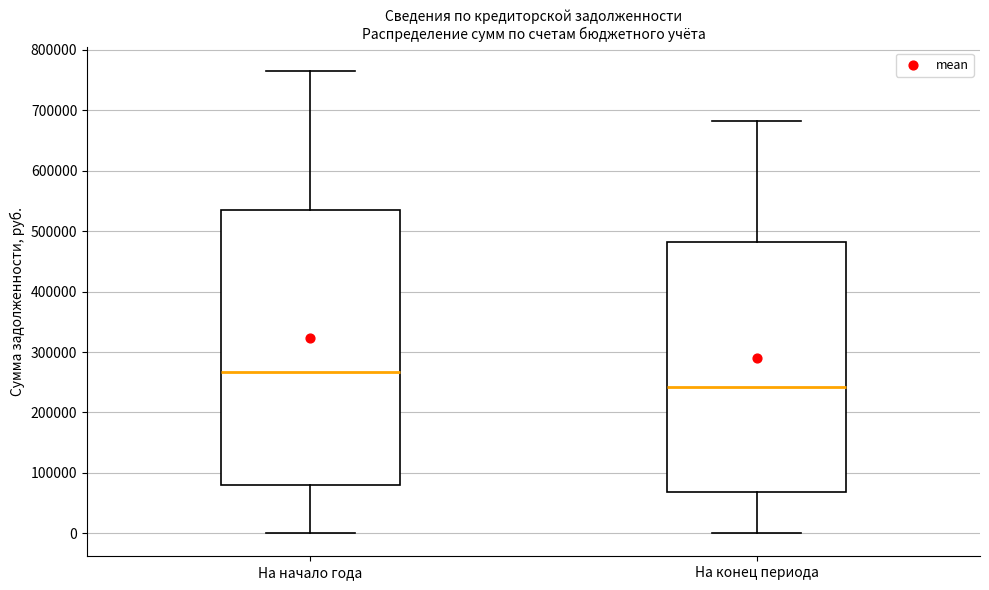

Which box has the highest median line?

На начало года